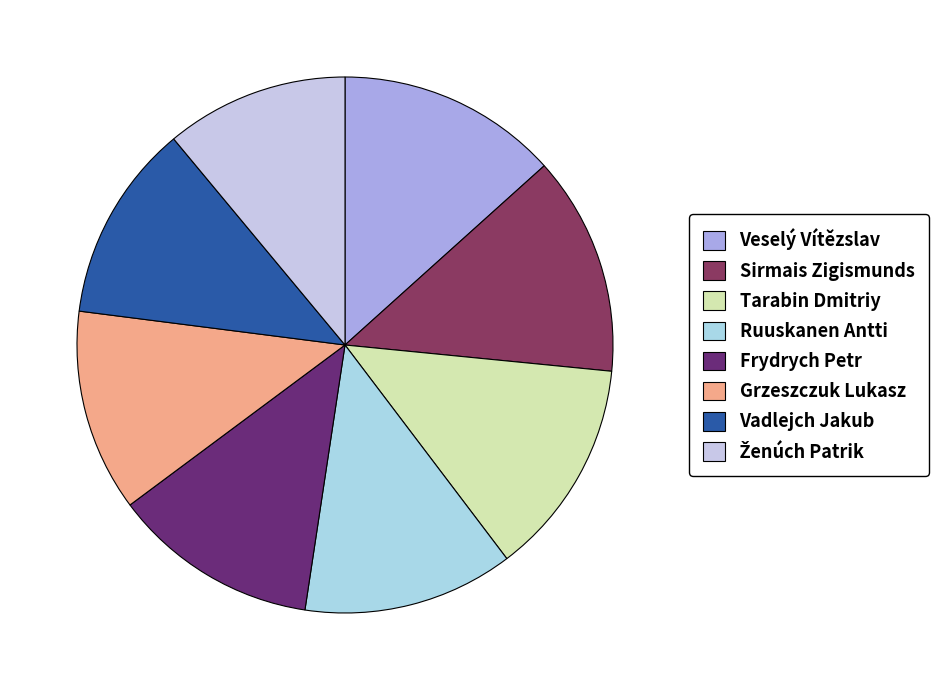

How many segments does this pie chart have?

8